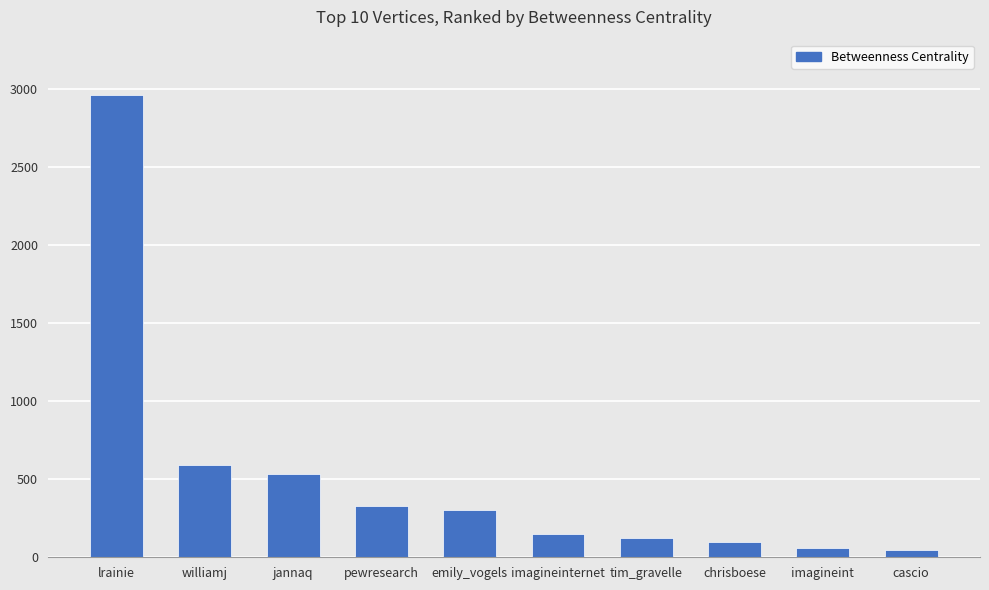

True or false: the data shows 2959.8 at lrainie.

True